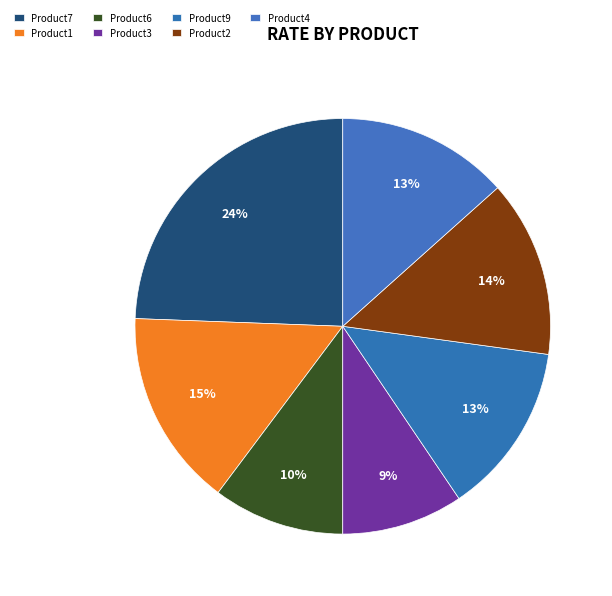

The Product6 slice represents 10% of the pie. True or false?

True